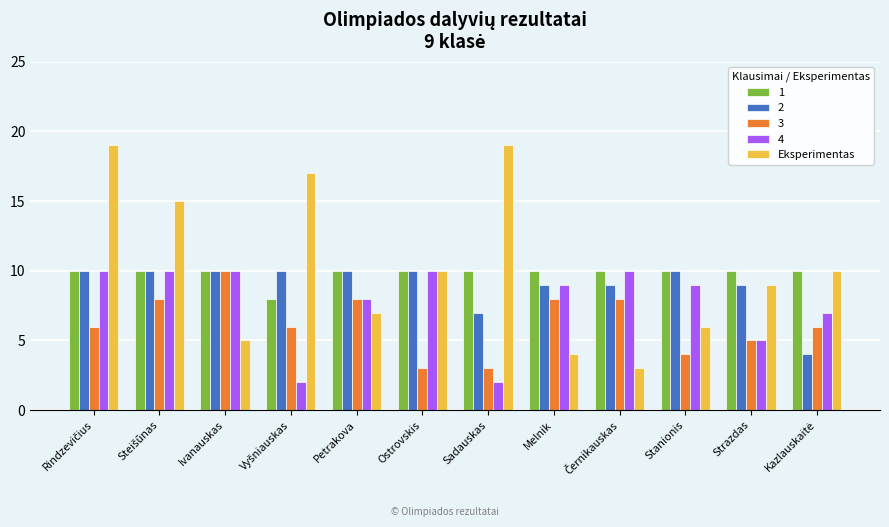

What is the minimum value shown in the chart?

2